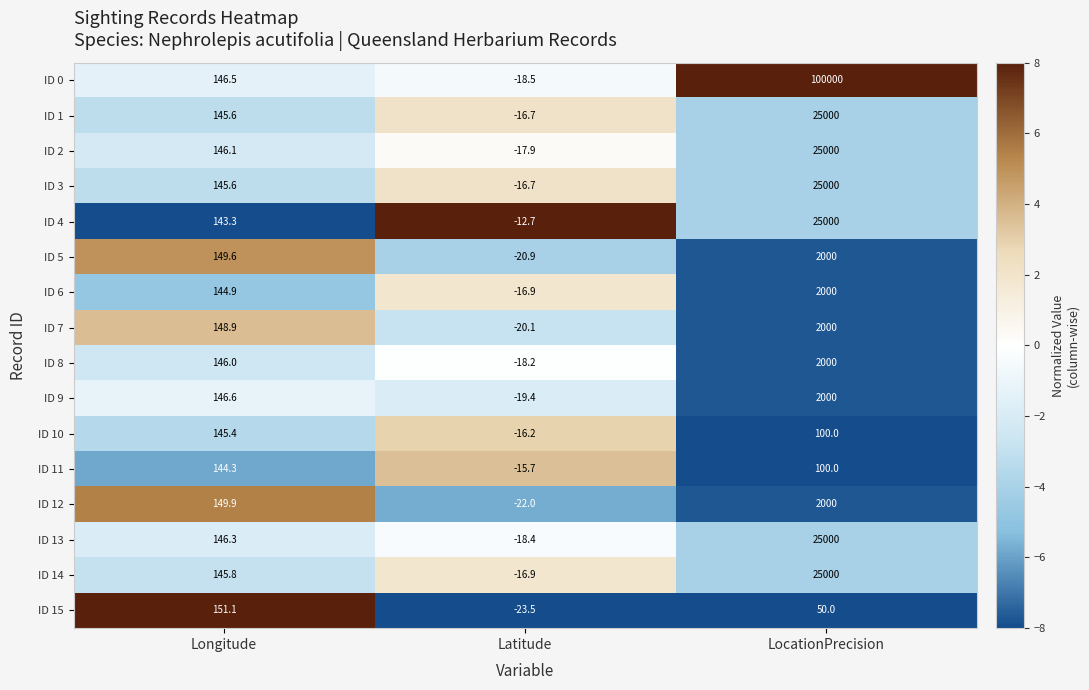

Count the number of data series in this chart.

16